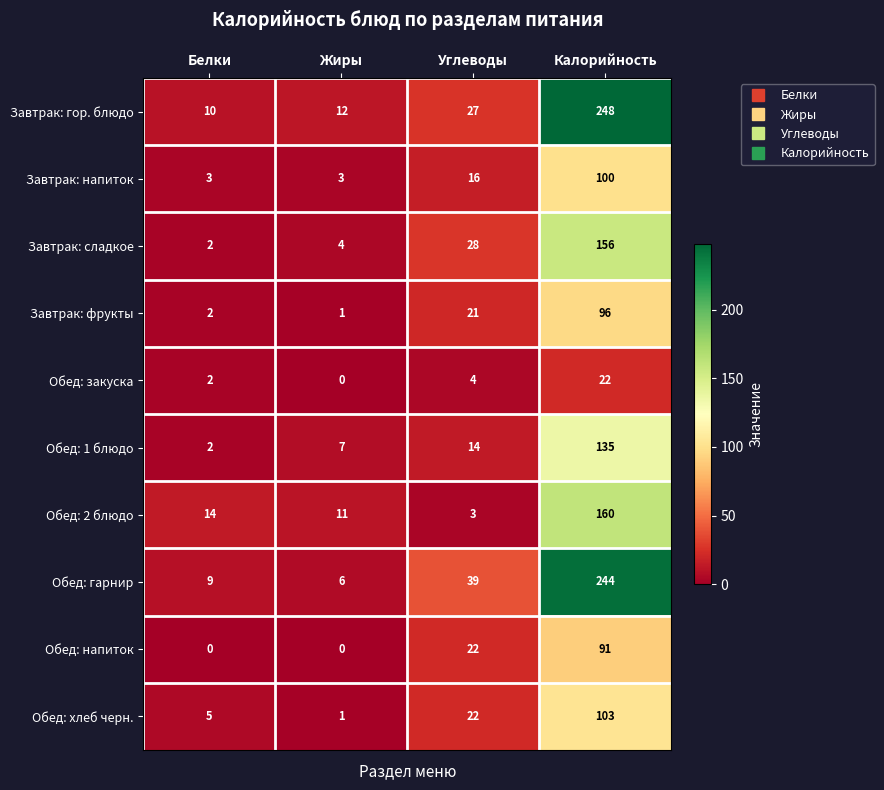

What is the average value of the Завтрак: сладкое series?

48